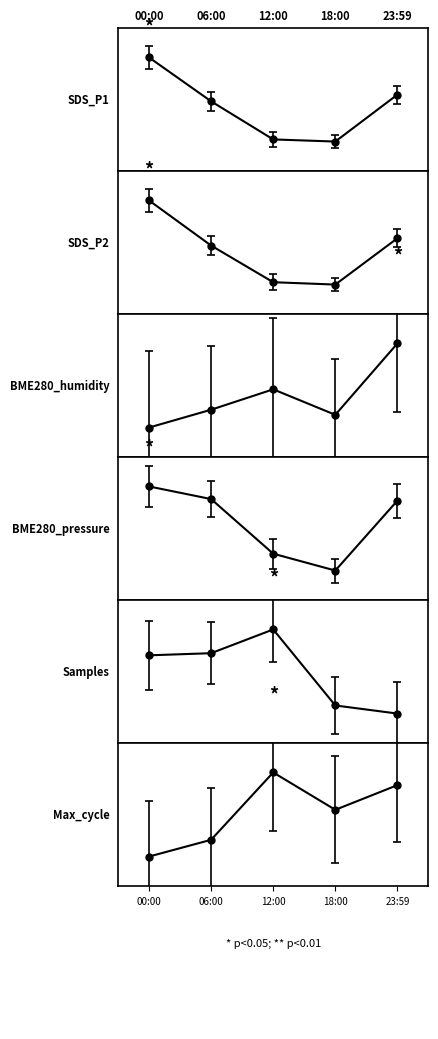

Between 18:00 and 23:59, which series saw the biggest shift?

BME280_humidity